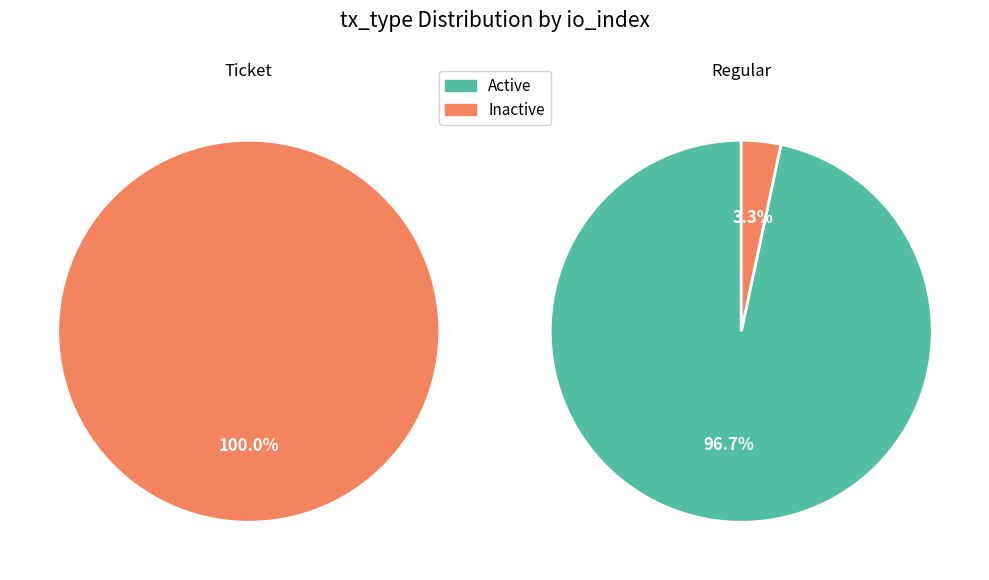

Is io_index the majority of the pie?

No